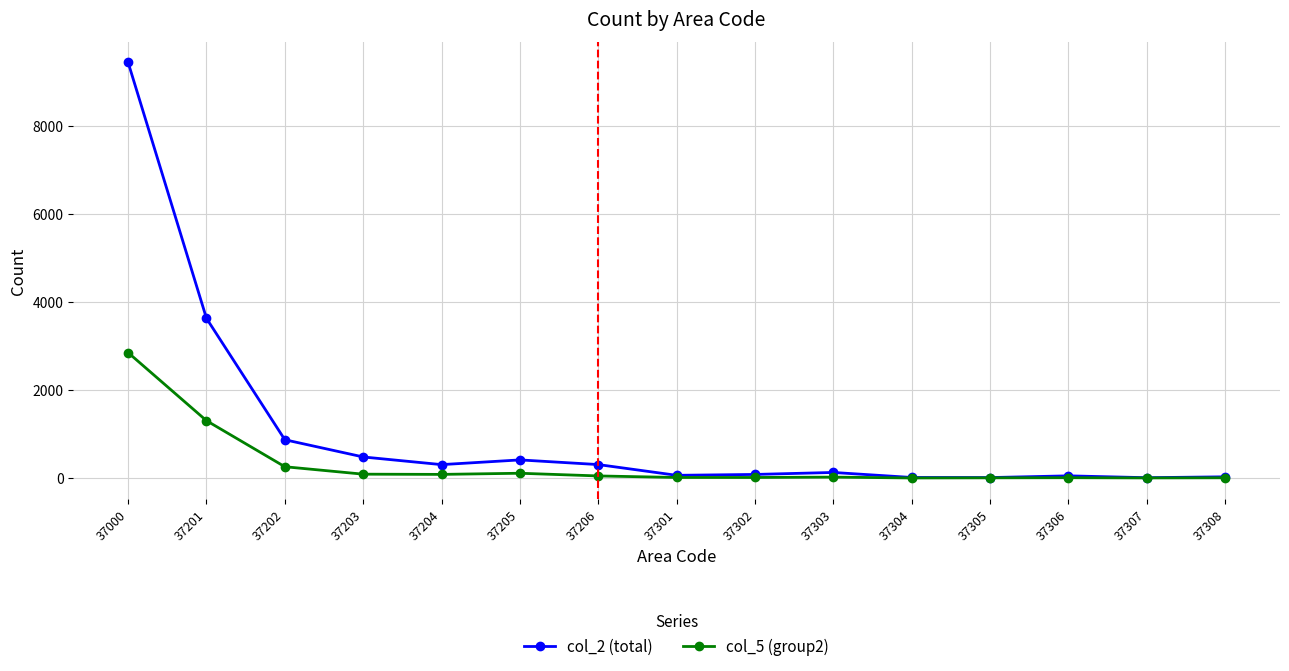

Is it true that col_2 (total) equals 11 at 37304?

True